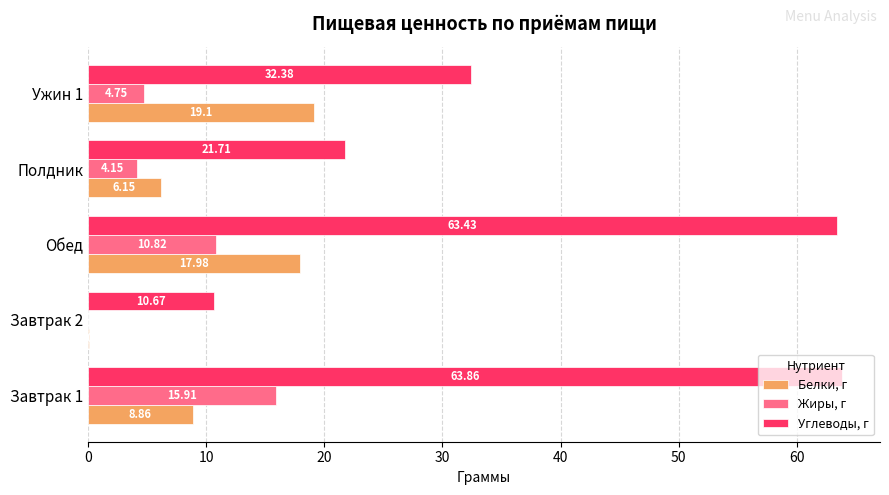

What is the sum of the Белки, г values at Ужин 1 and Обед?

37.1